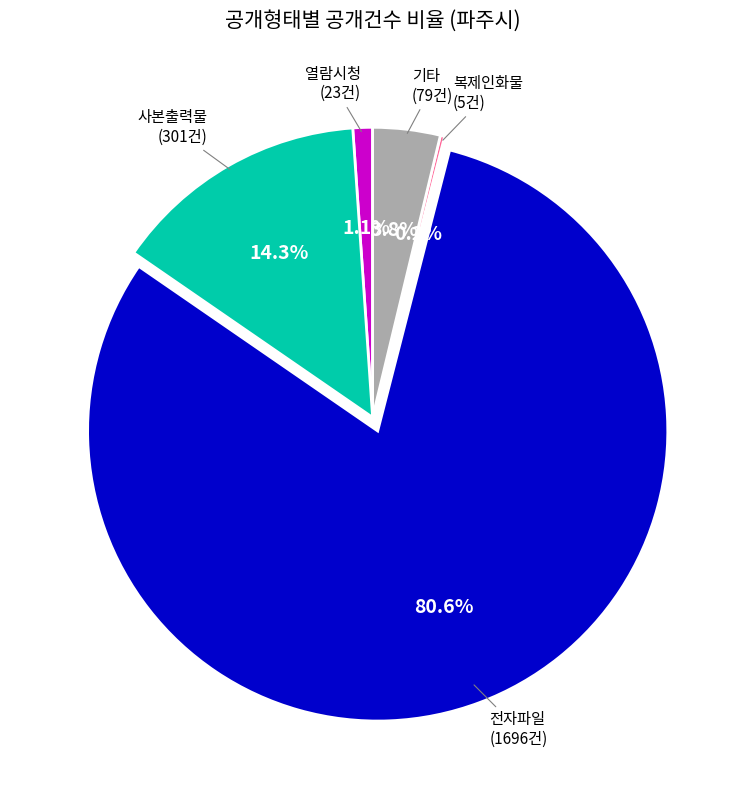

Does any single category account for the majority?

Yes